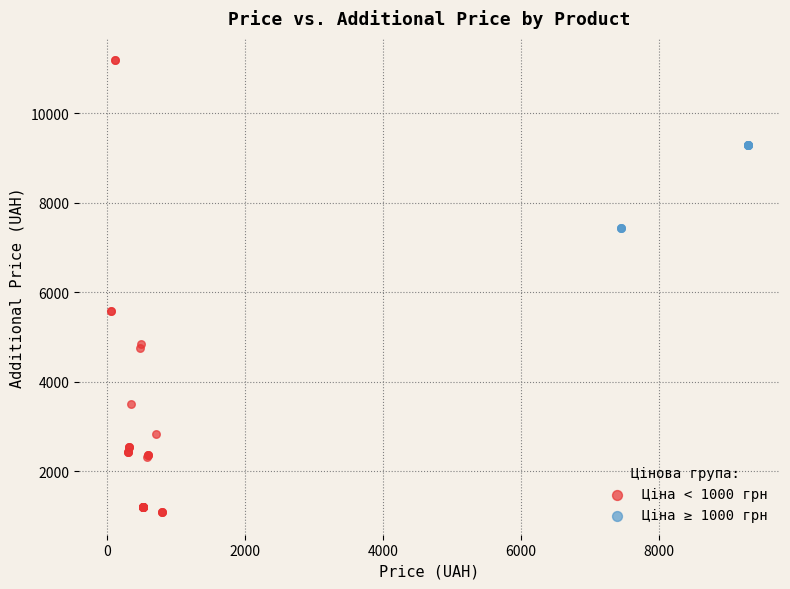

What are all the series names shown in the legend?

Ціна < 1000 грн, Ціна ≥ 1000 грн